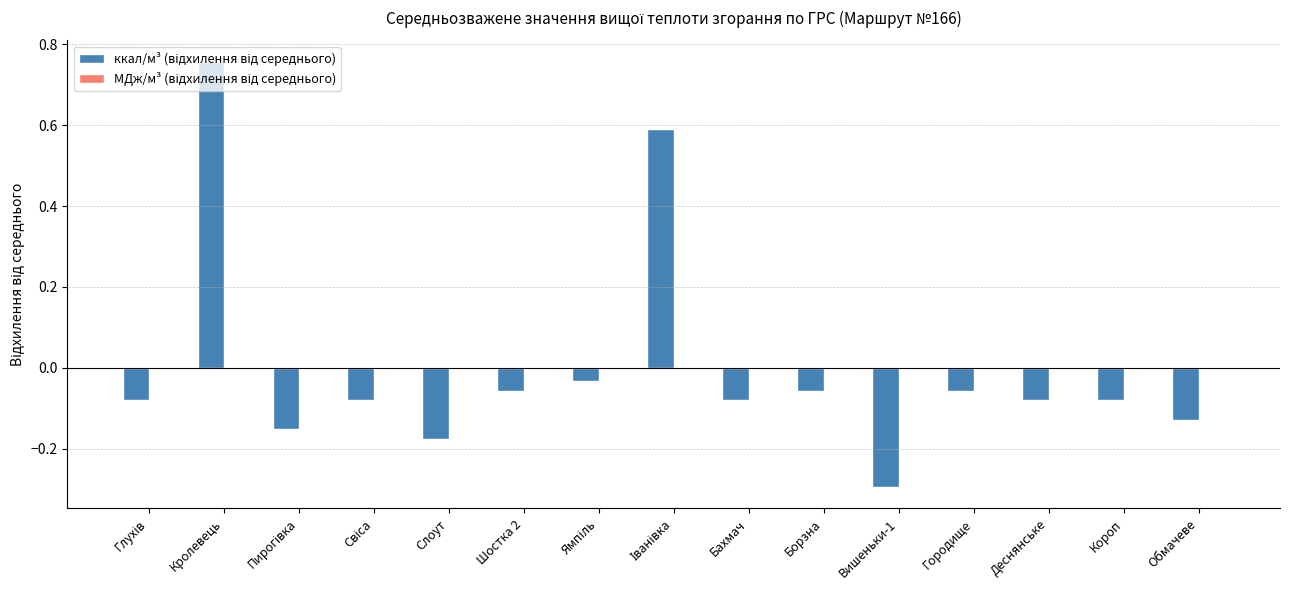

Which label corresponds to the largest value in the chart?

Кролевець